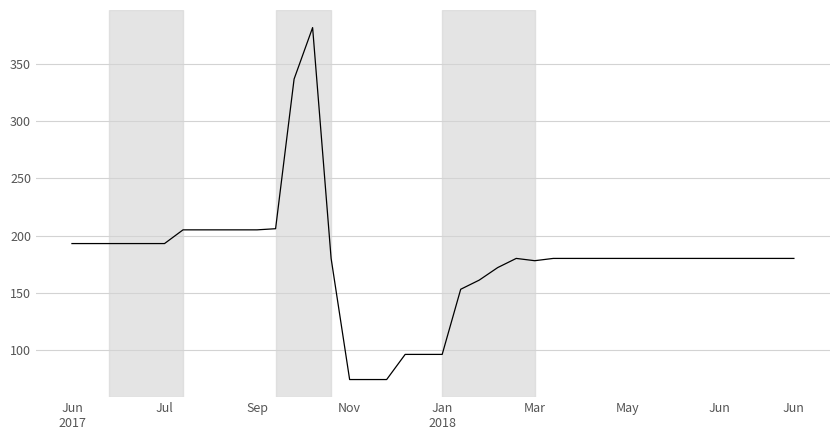

What is the difference between the maximum and minimum values?

308